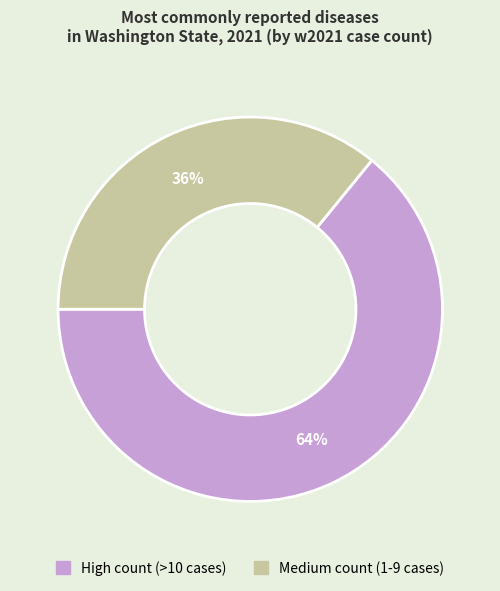

How many slices are in this pie chart?

2